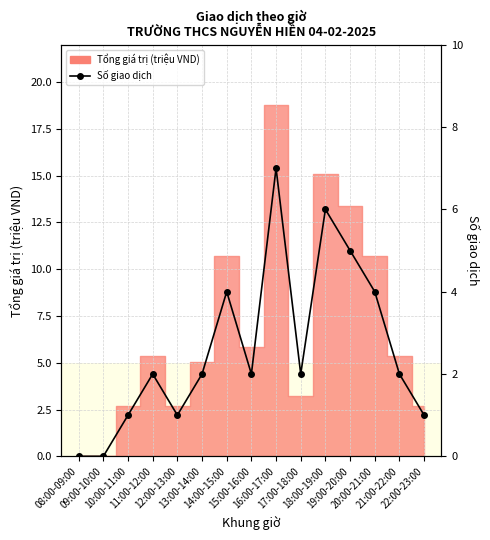

What is the change in value from 09:00-10:00 to 12:00-13:00?

+1